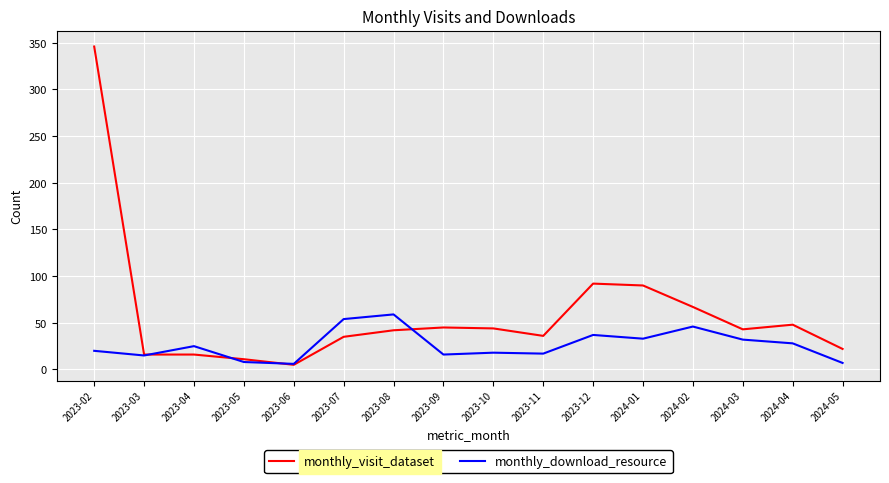

At which label does monthly_download_resource reach its peak?

2023-08